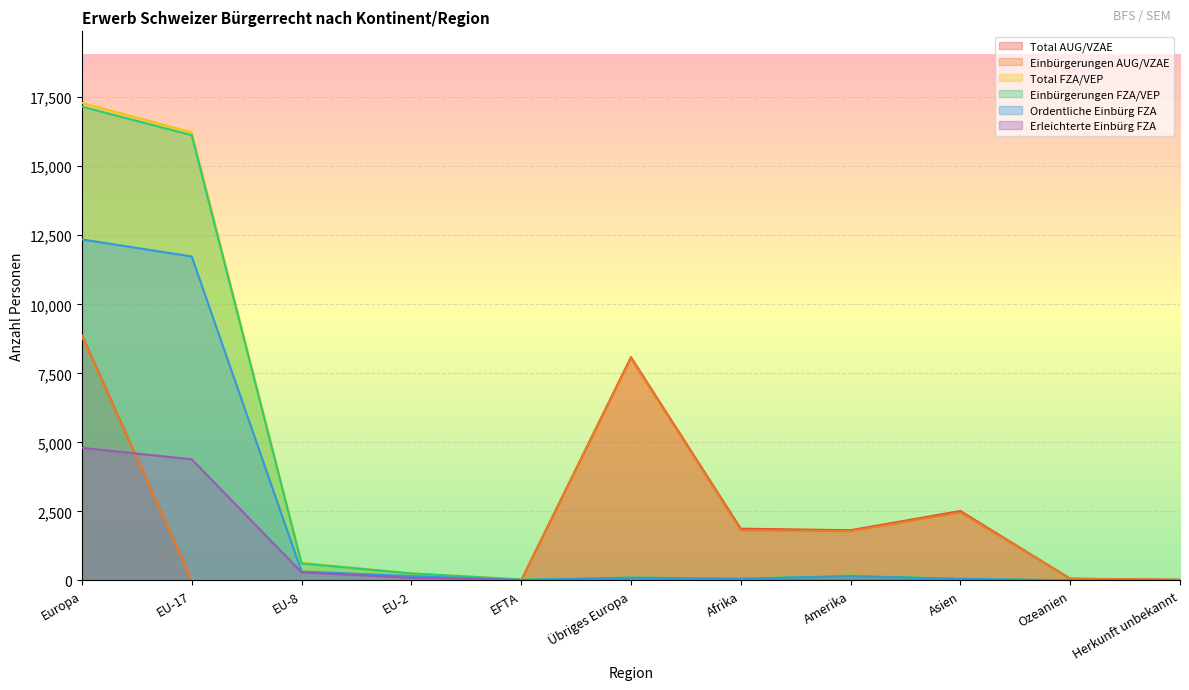

How many lines are shown in the chart?

6